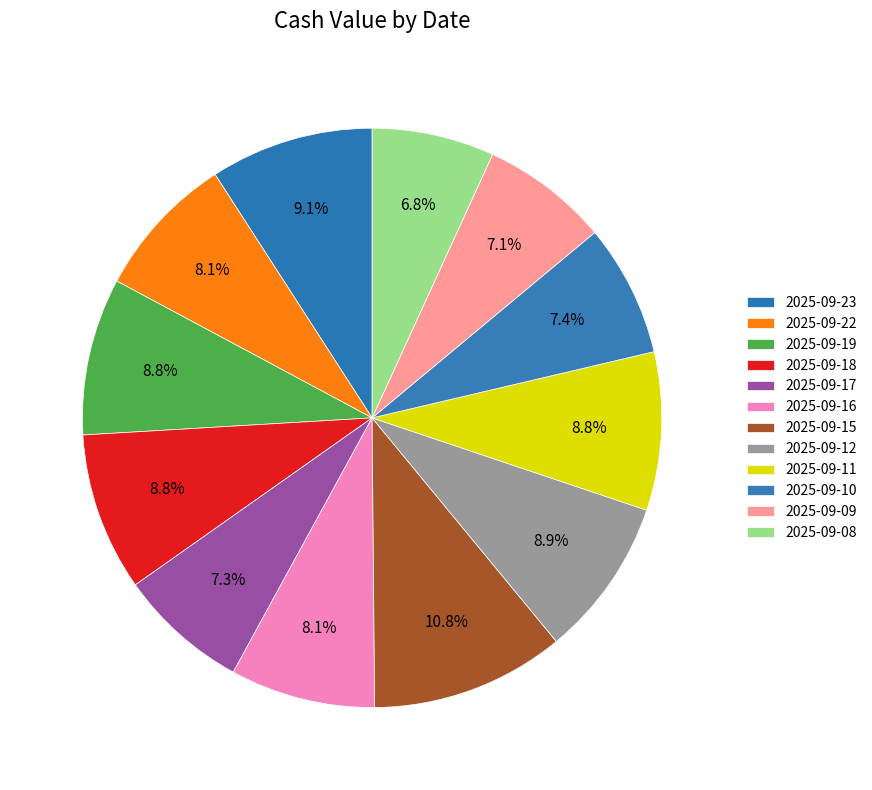

Which category has the biggest portion of the pie?

2025-09-15